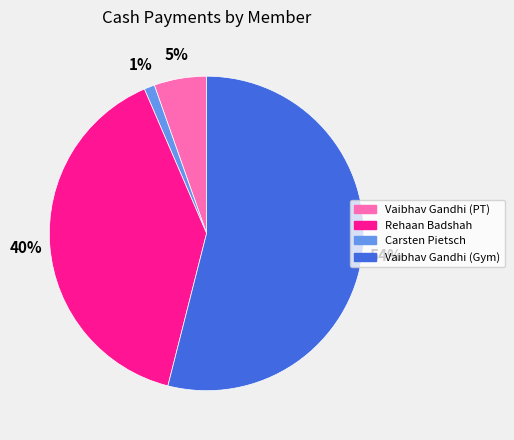

To the nearest percent, what is the average slice percentage?

25%